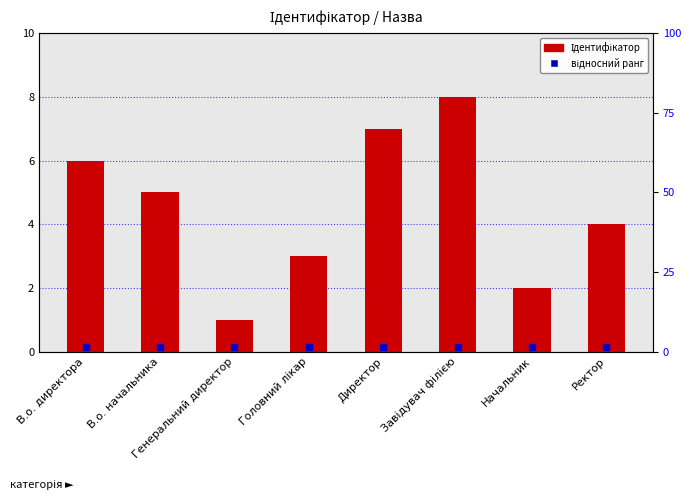

Rank the categories by value from lowest to highest.

Генеральний директор, Начальник, Головний лікар, Ректор, В.о. начальника, В.о. директора, Директор, Завідувач філією